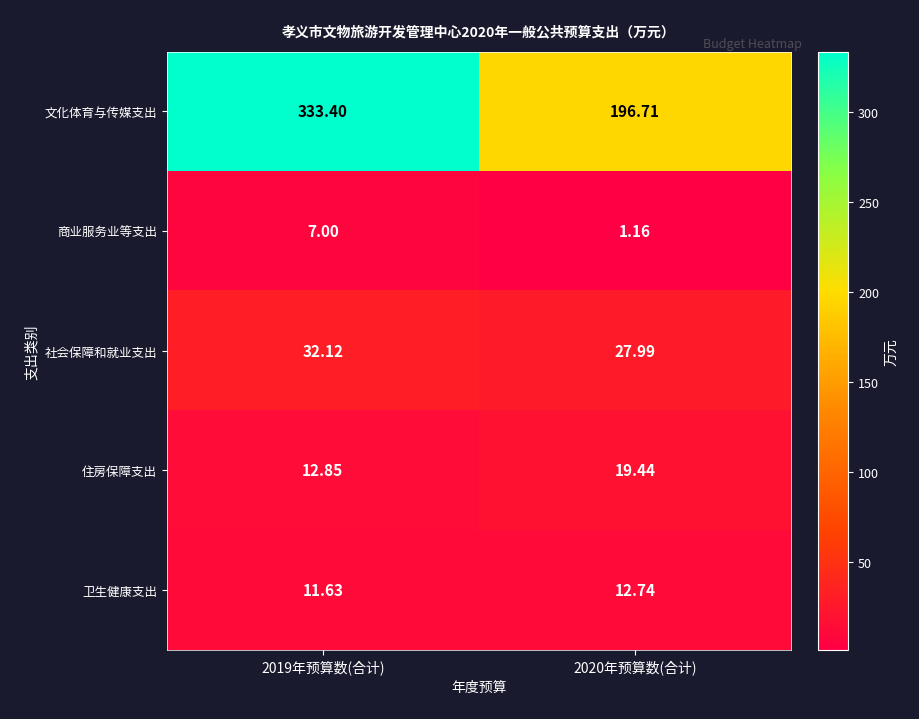

Rank the series at 2019年预算数(合计) from lowest to highest value.

商业服务业等支出, 卫生健康支出, 住房保障支出, 社会保障和就业支出, 文化体育与传媒支出